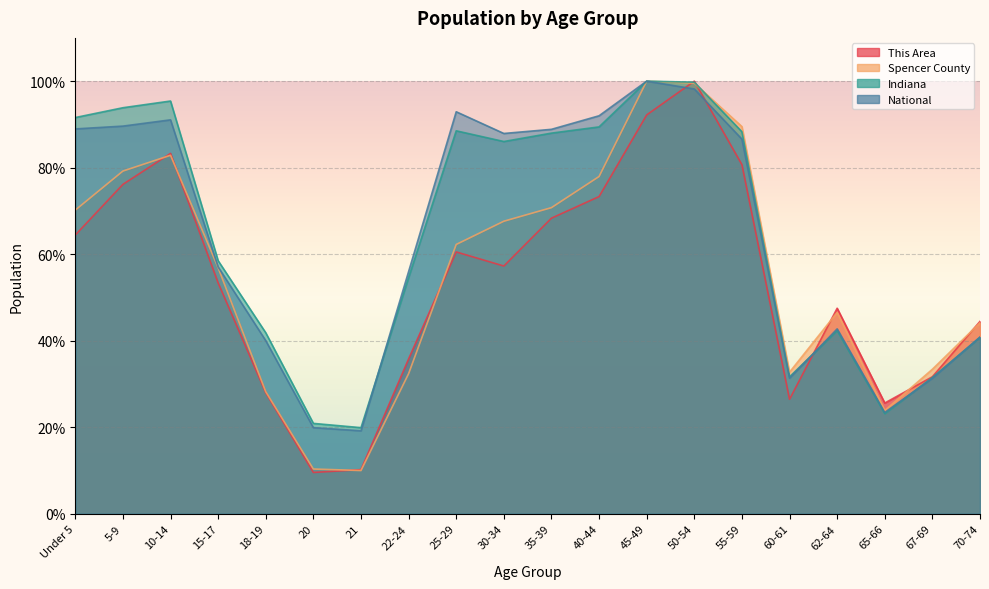

How many distinct data groups are displayed?

4